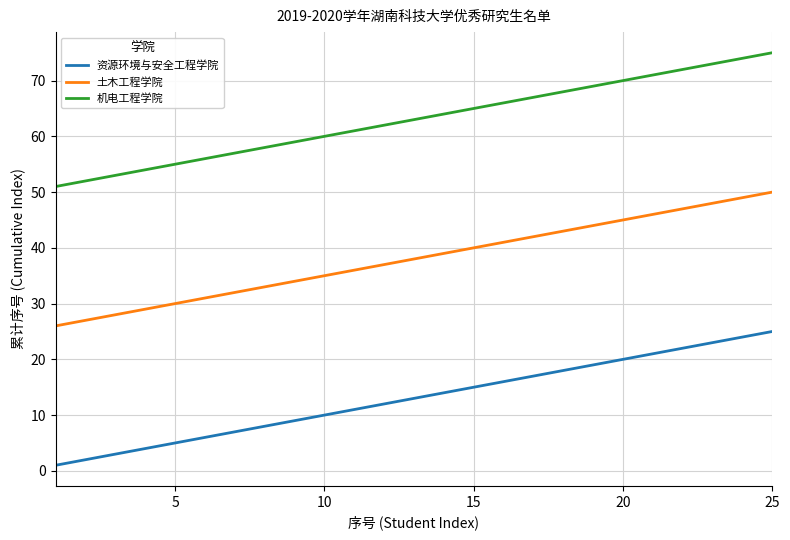

At how many categories does at least one series exceed 34?

25